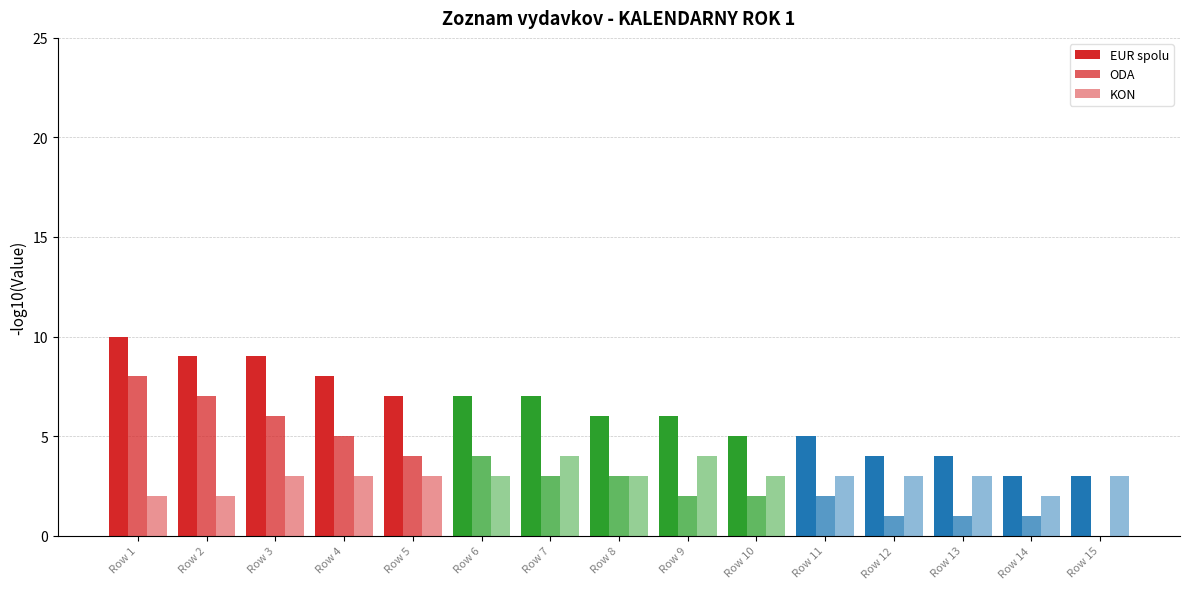

At which category does the chart reach its peak across all series?

Row 1